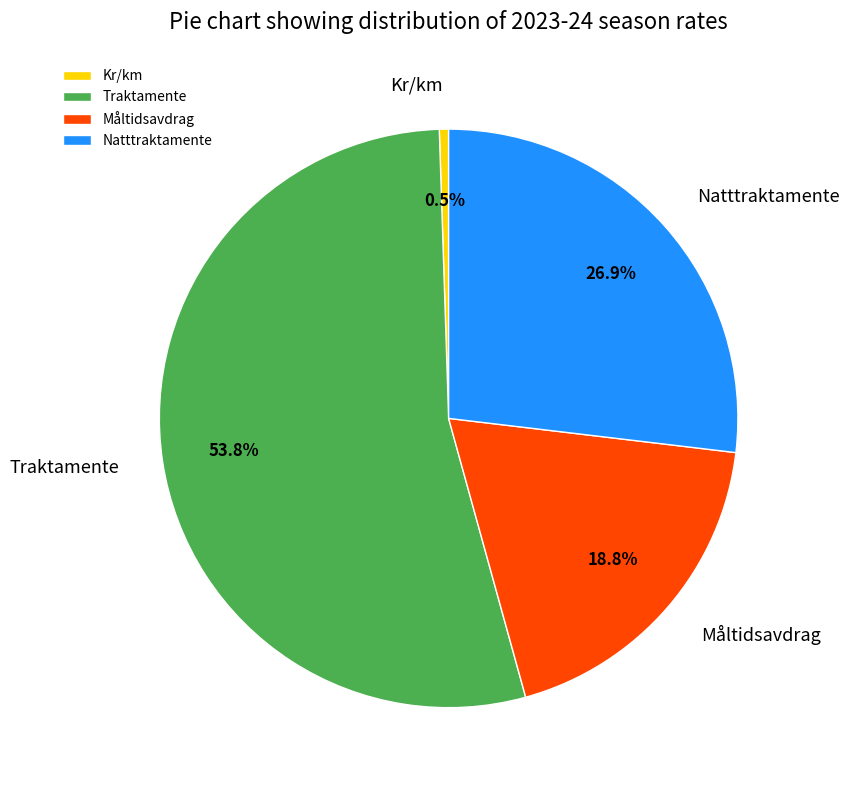

Rank the categories by value from highest to lowest.

Traktamente, Natttraktamente, Måltidsavdrag, Kr/km